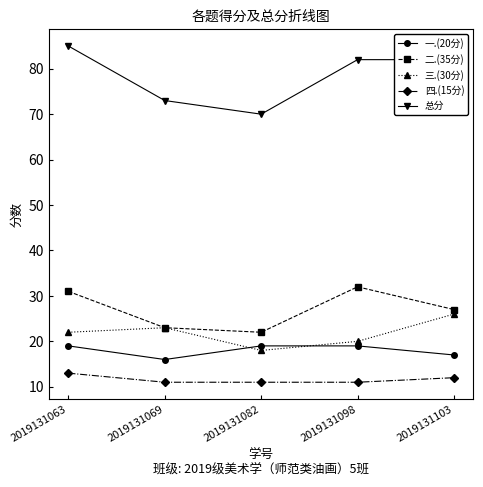

Reading left to right, transcribe all the data shown in this chart.

一.(20分): 2019131063=19	2019131069=16	2019131082=19	2019131098=19	2019131103=17
二.(35分): 2019131063=31	2019131069=23	2019131082=22	2019131098=32	2019131103=27
三.(30分): 2019131063=22	2019131069=23	2019131082=18	2019131098=20	2019131103=26
四.(15分): 2019131063=13	2019131069=11	2019131082=11	2019131098=11	2019131103=12
总分: 2019131063=85	2019131069=73	2019131082=70	2019131098=82	2019131103=82